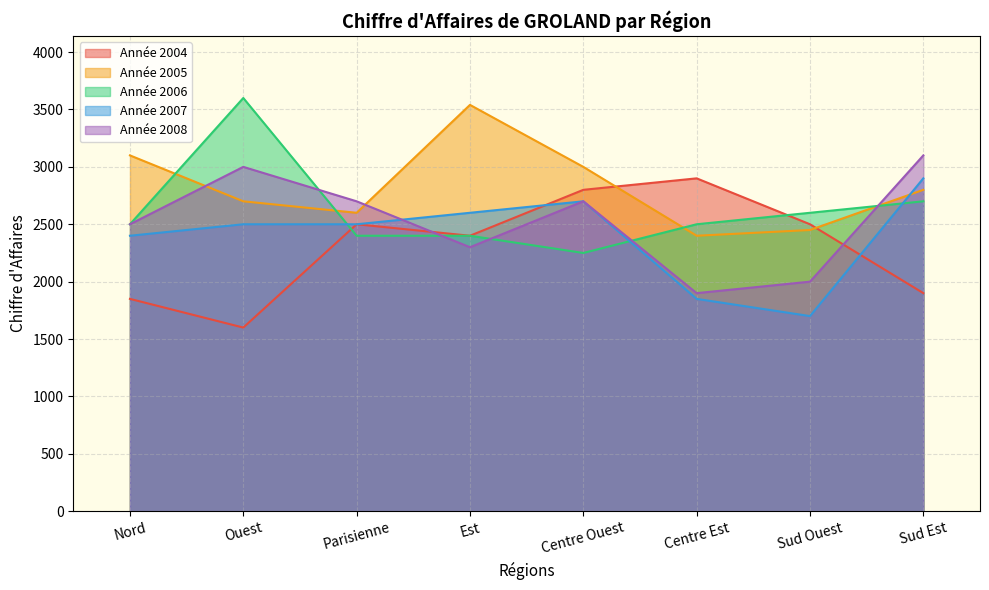

Which category has the lowest value in the Année 2004 series?

Ouest